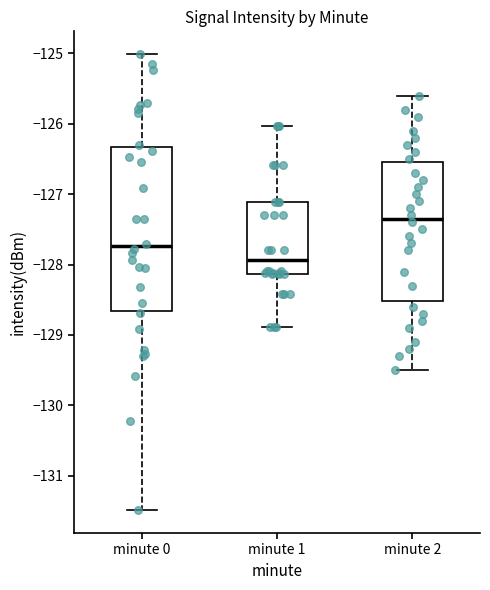

Reading left to right, transcribe this box plot: for each box, give where its median line is, the range the box spans, and where its two whiskers end, as read against the y-axis. The values are not printed on the chart, so give them approximately, as read against the axis.

minute 0: median -127.7, box -128.7 to -126.3, whiskers -131.5 to -125.0
minute 1: median -127.9, box -128.1 to -127.1, whiskers -128.9 to -126.0
minute 2: median -127.3, box -128.5 to -126.5, whiskers -129.5 to -125.6